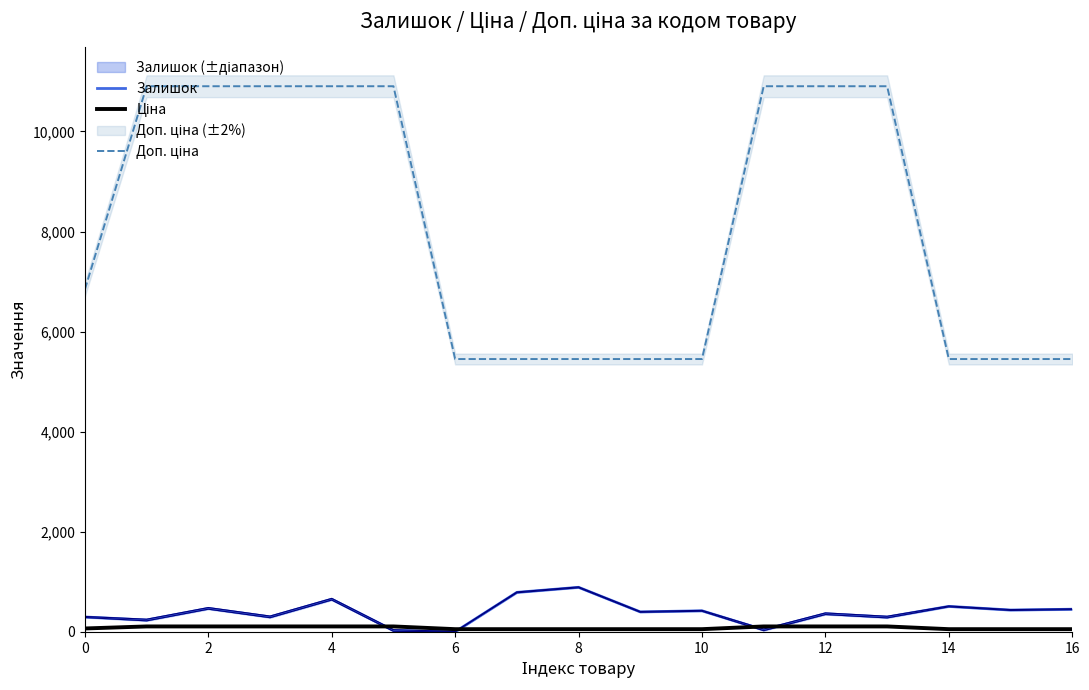

What are all the series names shown in the legend?

Залишок, Ціна, Доп. ціна